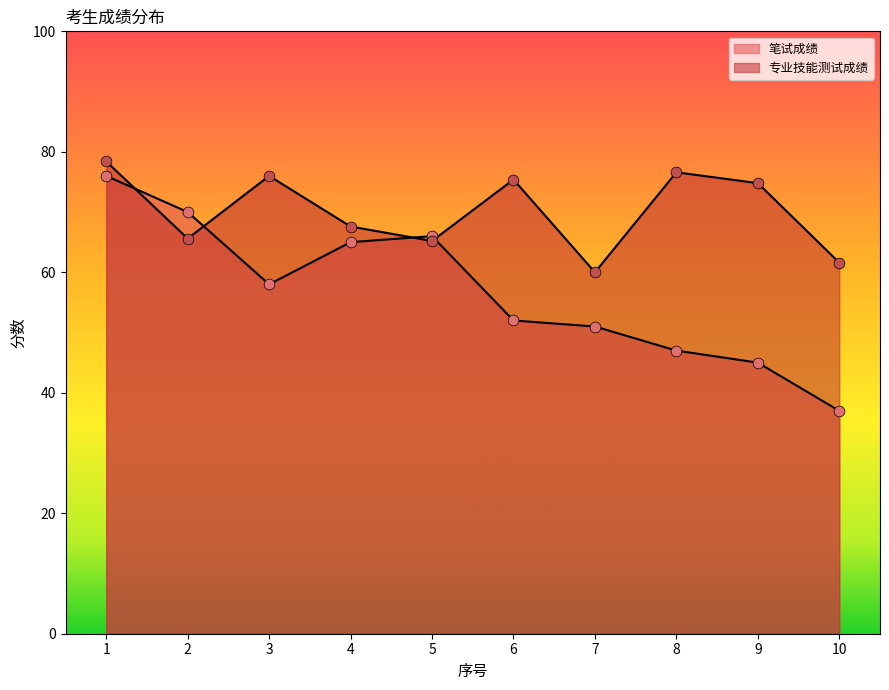

What is the total value across all series at 8?

123.6